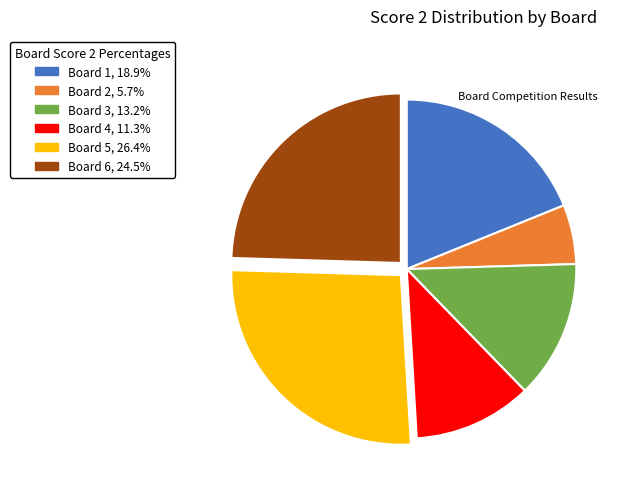

Is there any slice that represents more than half of the pie?

No